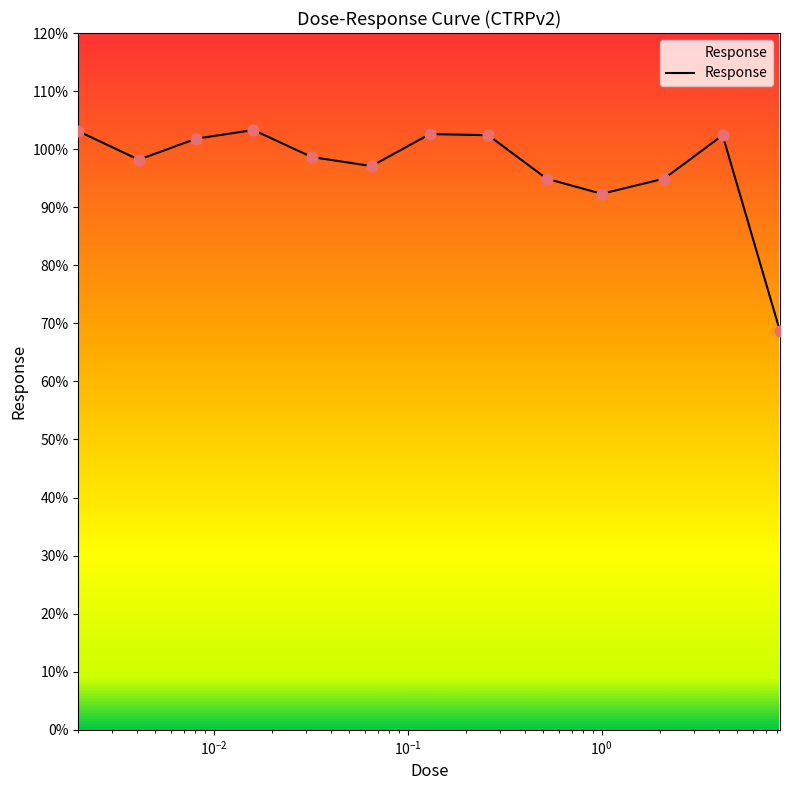

What is the minimum value shown in the chart?

68.7